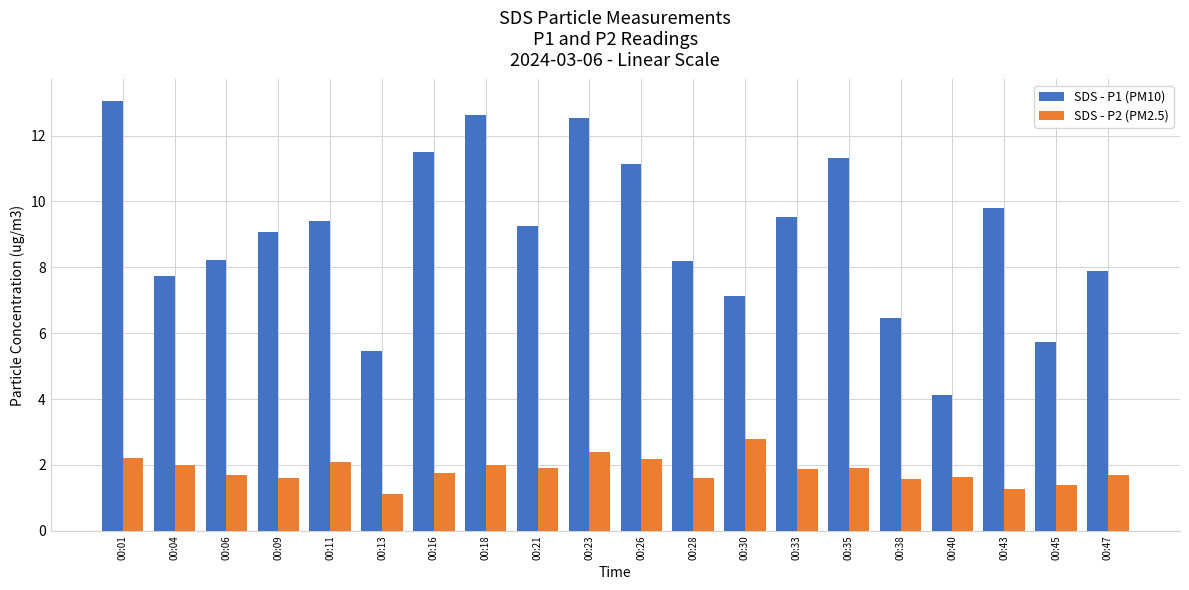

Rank the series by their average value, from highest to lowest.

SDS - P1 (PM10), SDS - P2 (PM2.5)